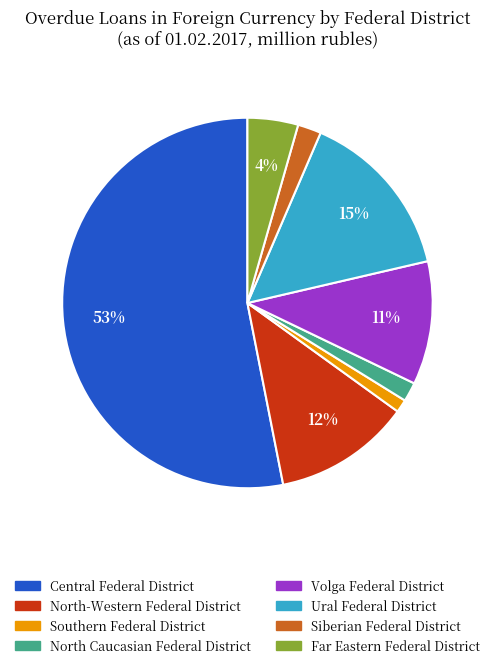

Do North Caucasian Federal District and Siberian Federal District together represent more than half of the pie?

No